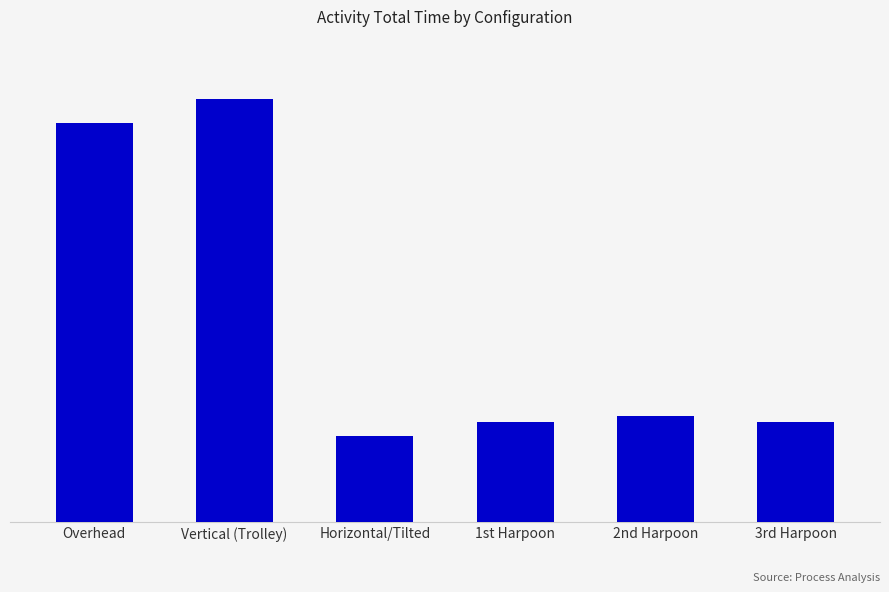

Which category has the highest value across all series?

Vertical (Trolley)